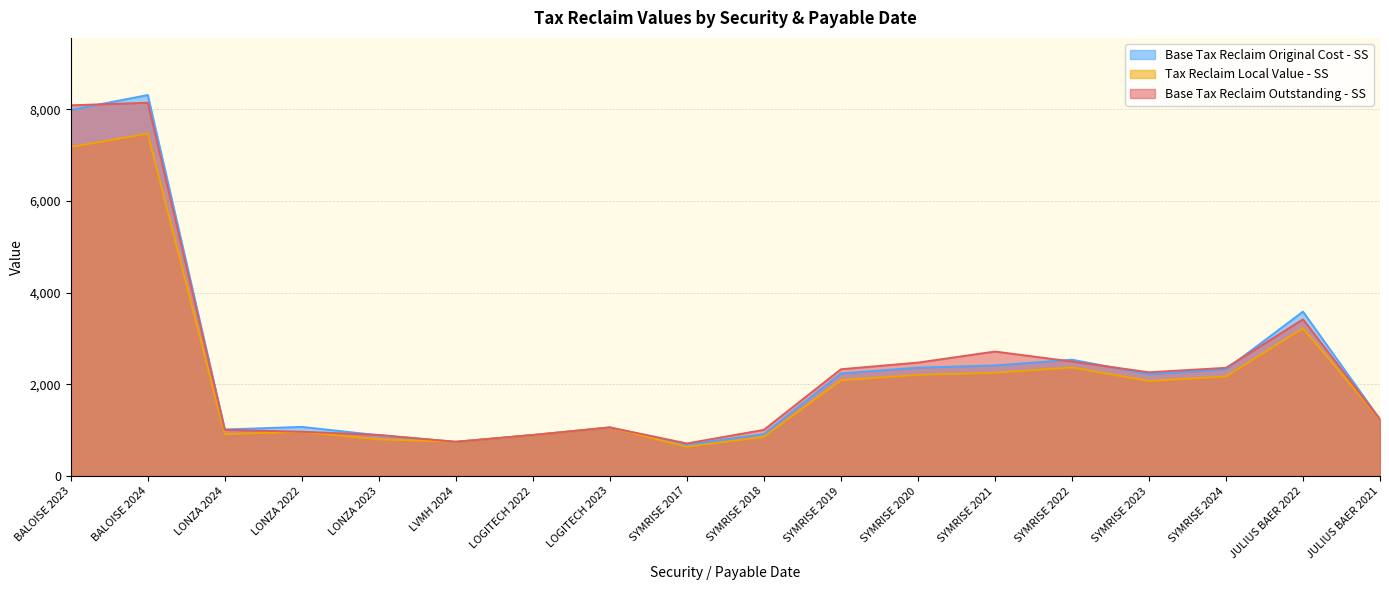

What position from the left is SYMRISE 2018?

10